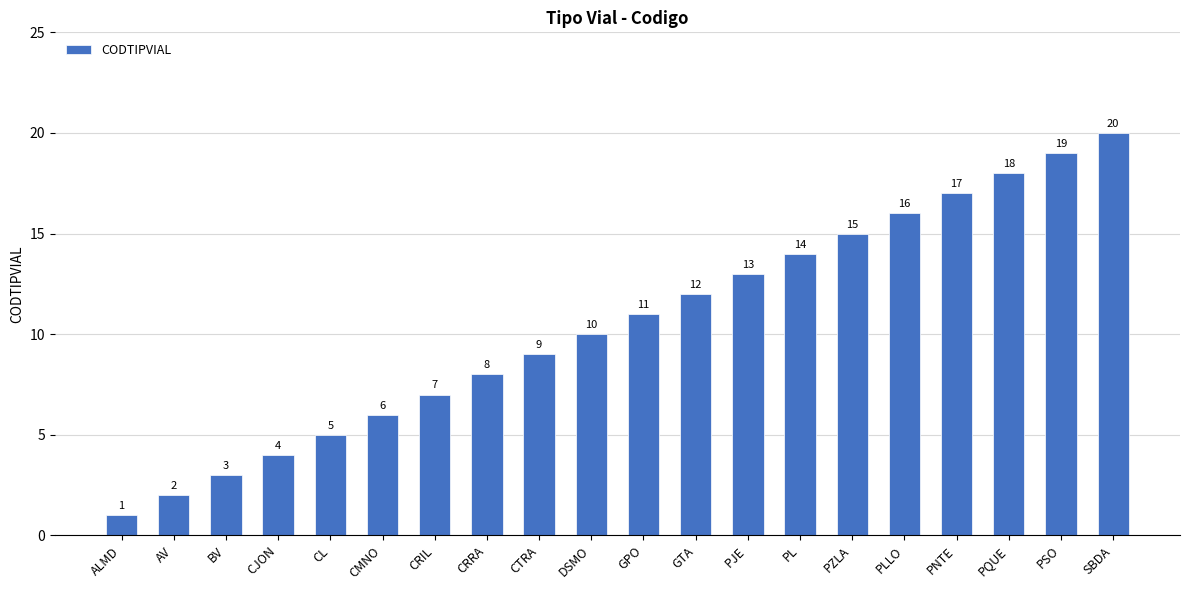

Reading left to right, transcribe all the data shown in this chart.

1	2	3	4	5	6	7	8	9	10	11	12	13	14	15	16	17	18	19	20